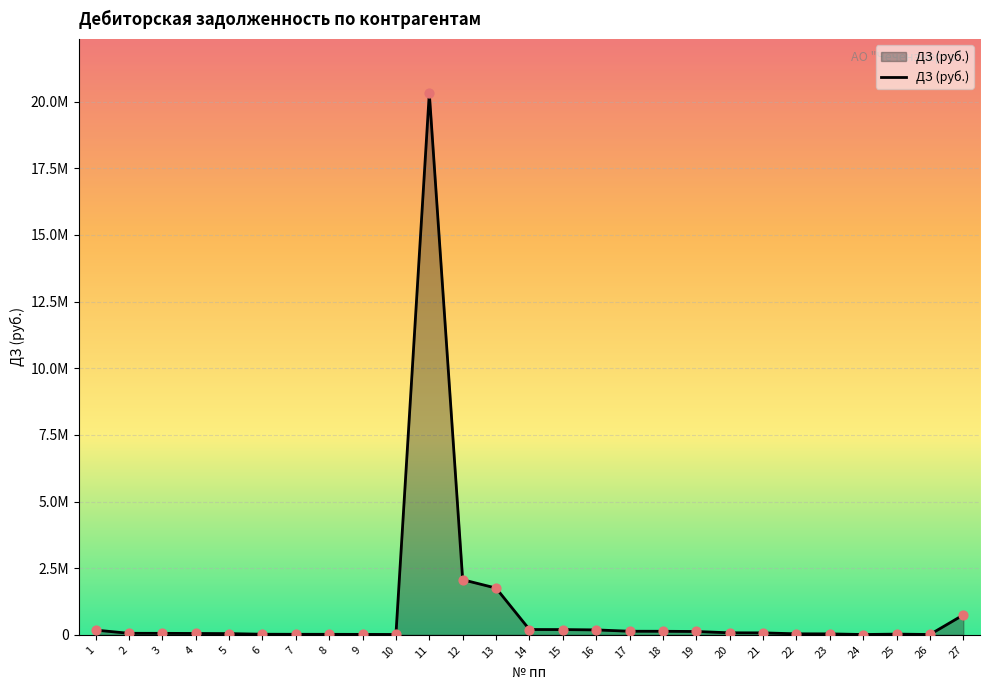

Is this an area chart (filled region under the line)?

Yes